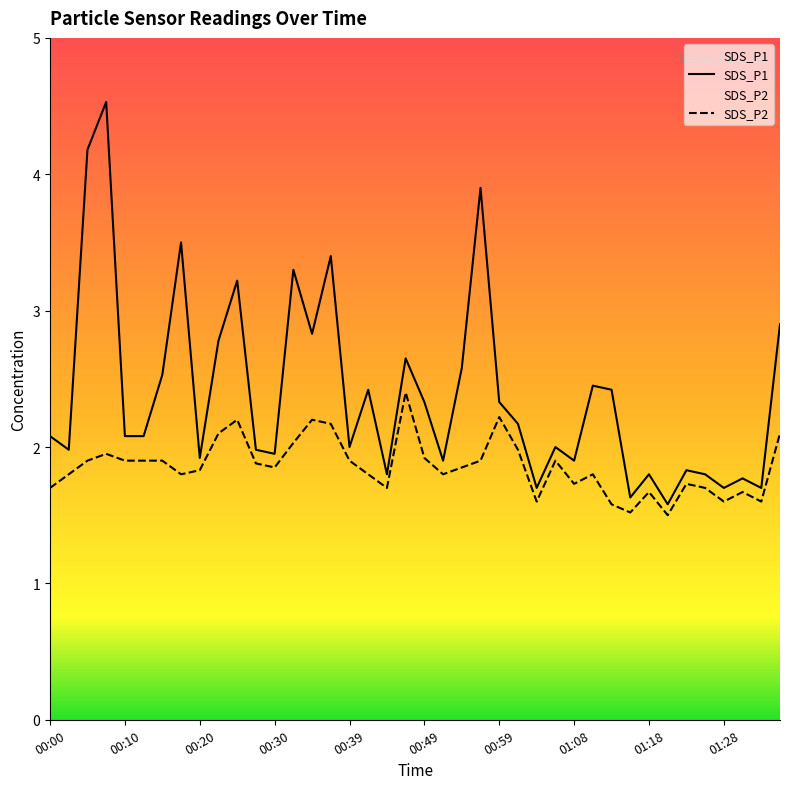

Which has a higher value, 00:54 or 00:20?

00:54